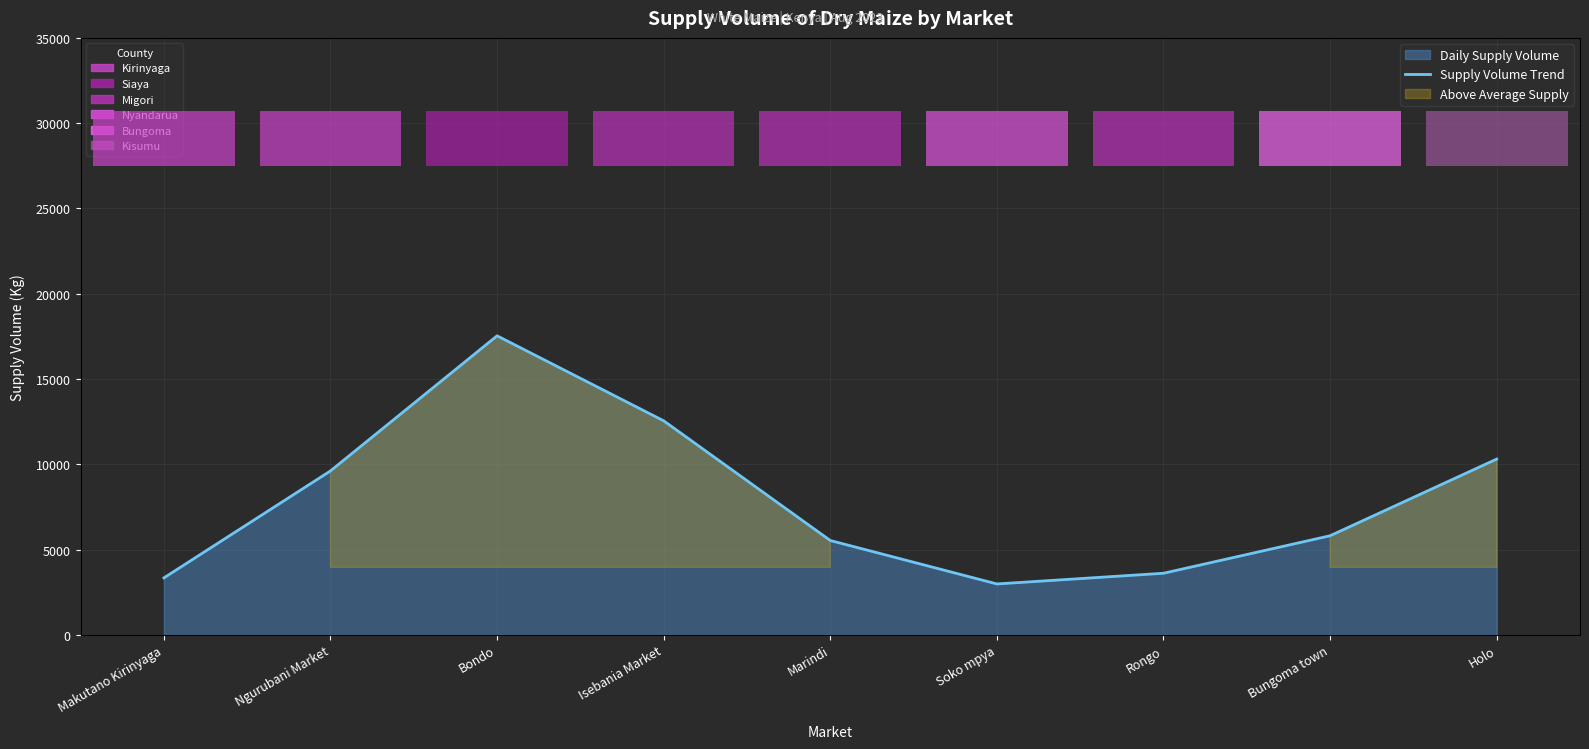

The chart shows a value of 20389.6 at Isebania Market. True or false?

False